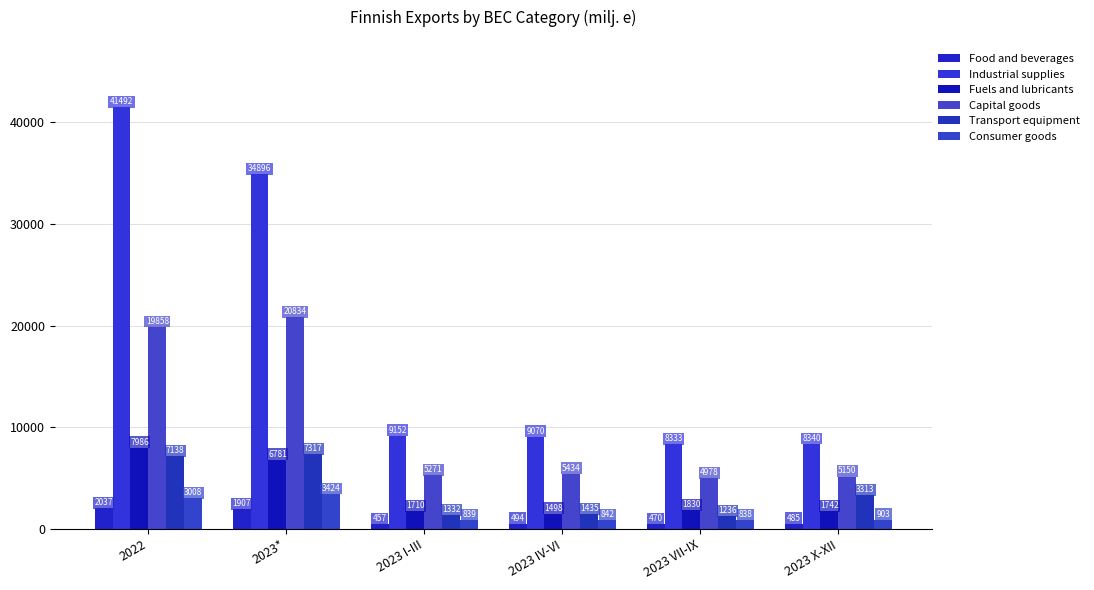

Which has a higher value, 2023 VII-IX or 2022?

2022